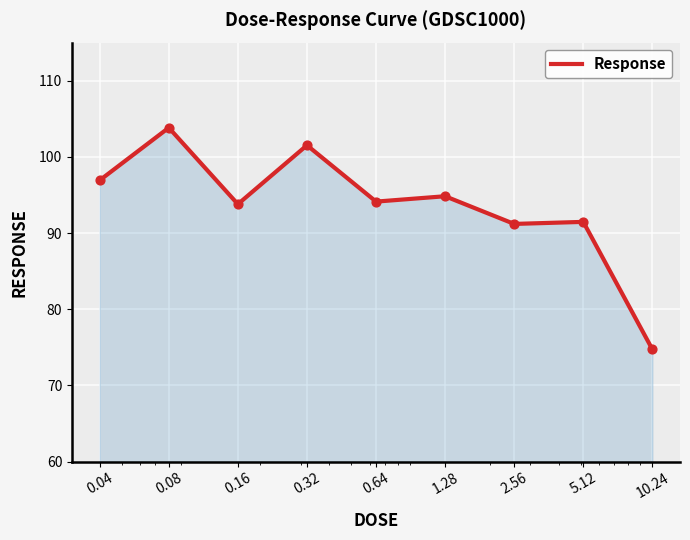

What is the minimum value shown in the chart?

74.7